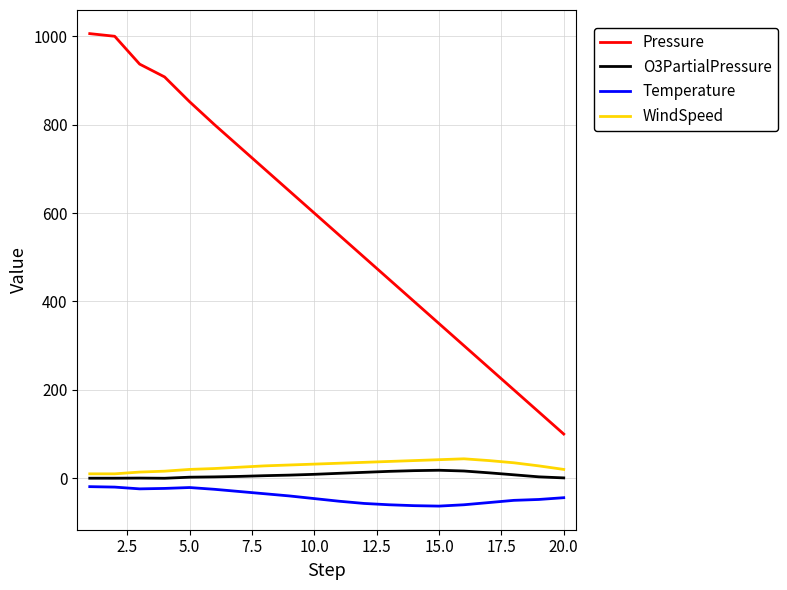

What are all the series names shown in the legend?

Pressure, O3PartialPressure, Temperature, WindSpeed